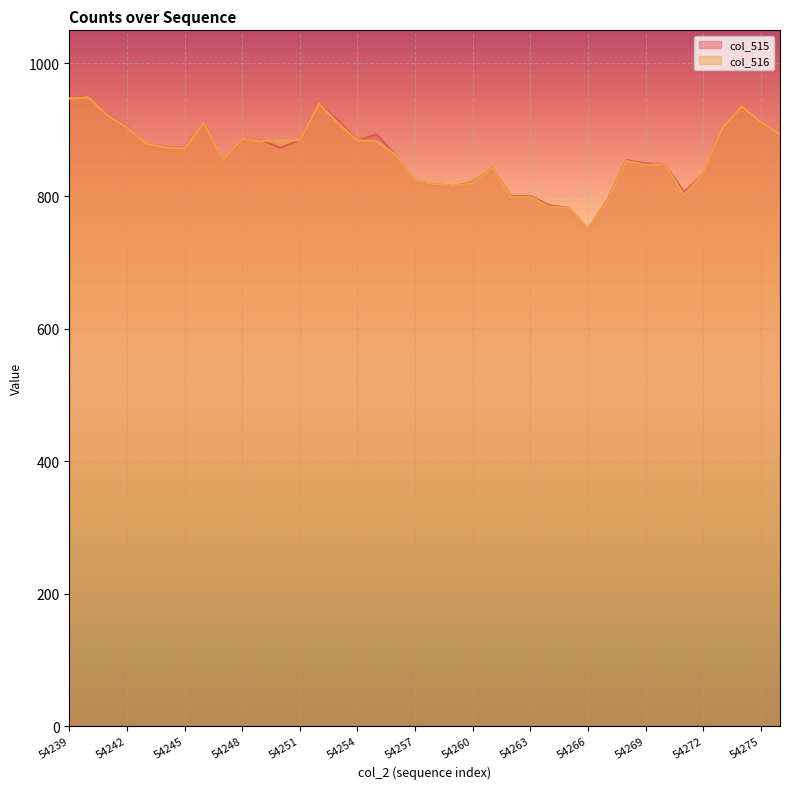

True or false: col_515 has more than 1 points higher than both neighbors.

True